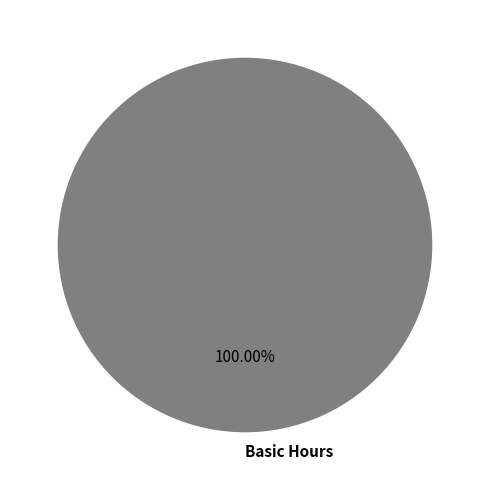

Rank the categories by value from lowest to highest.

Basic Hours